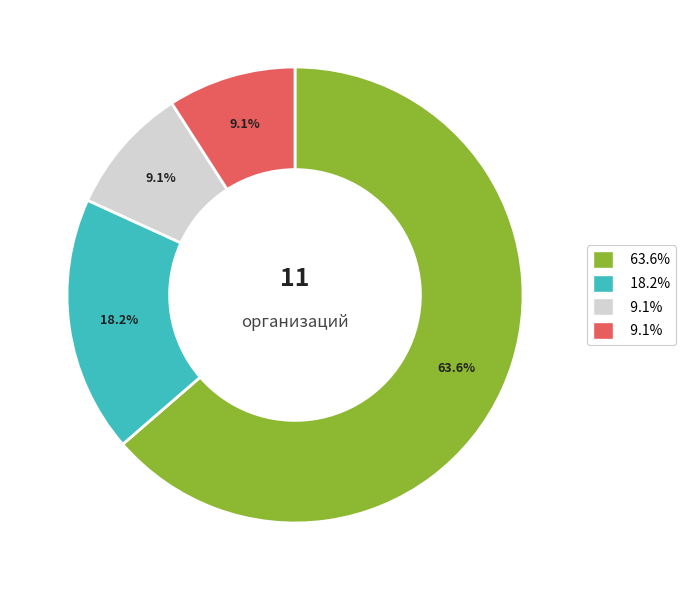

Does any single category account for the majority?

Yes